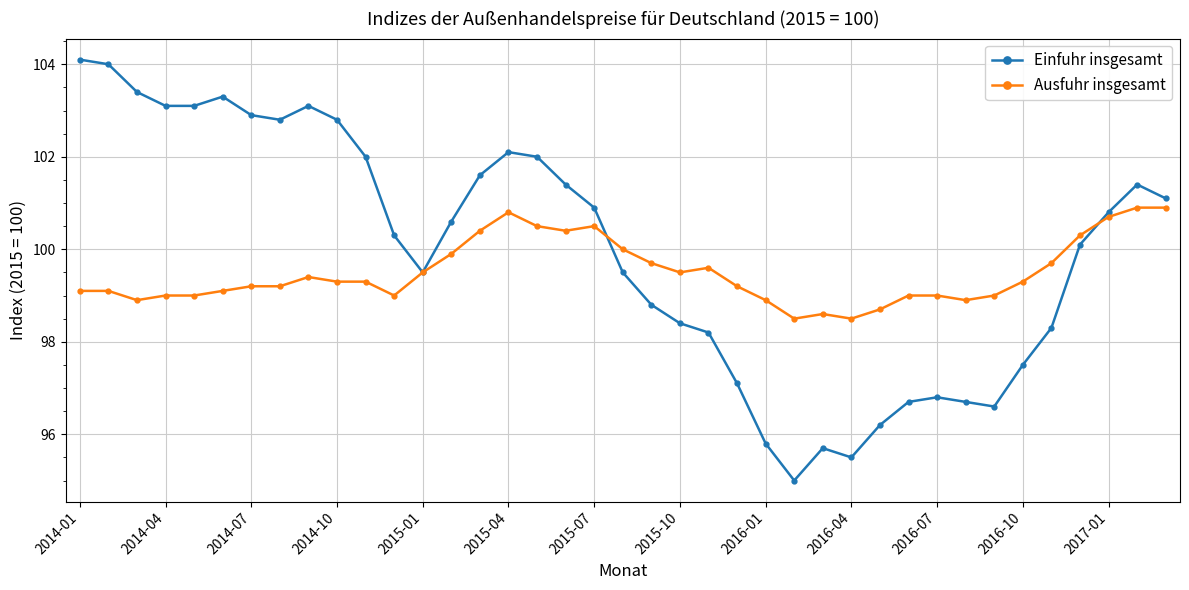

What is the value of the Einfuhr insgesamt point at the 39th from the left?

101.1